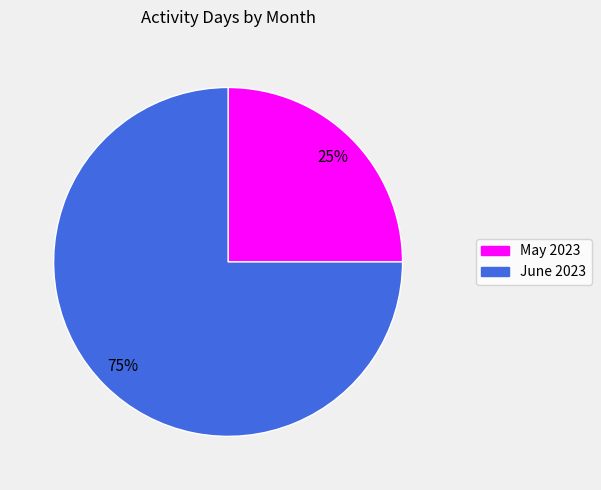

To the nearest percent, what is the average slice percentage?

50%